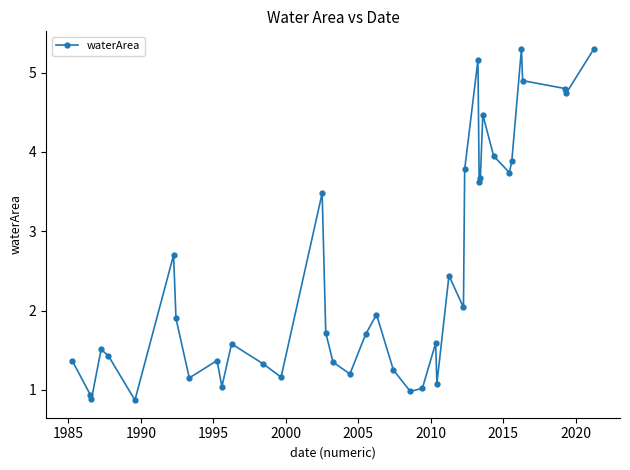

What is the smallest value displayed?

0.9